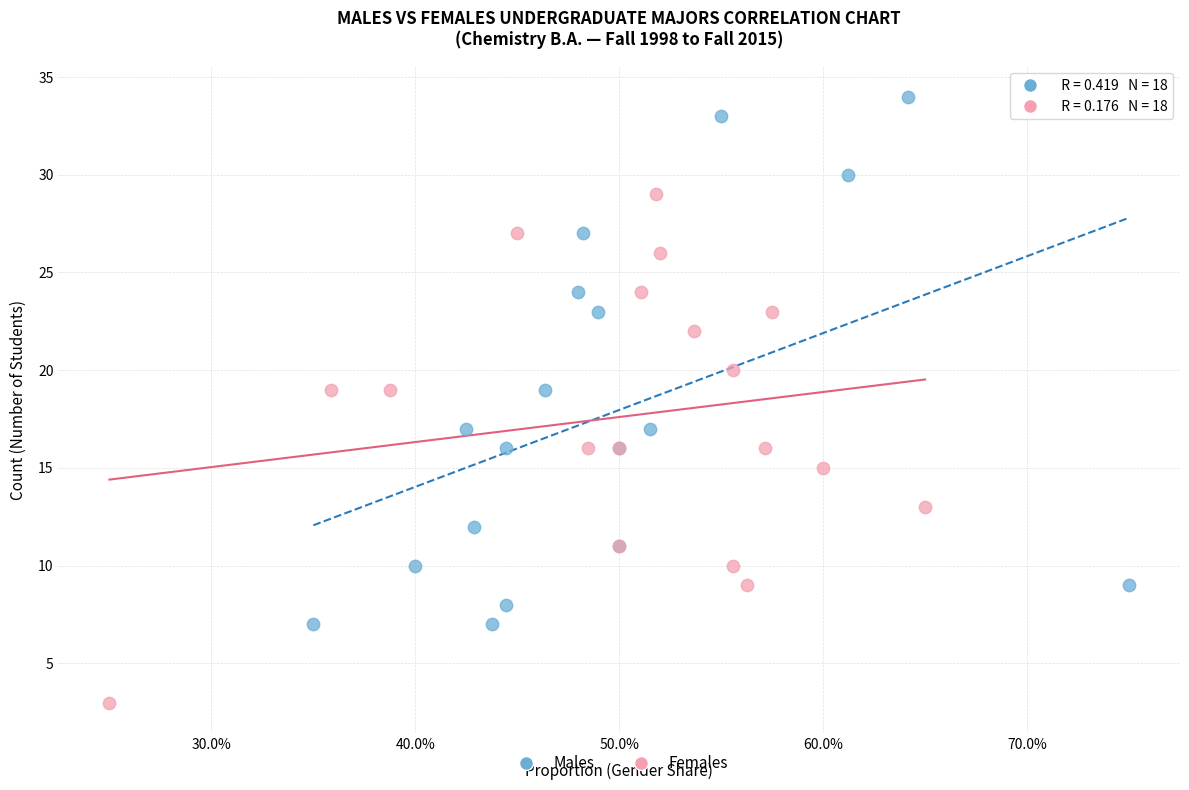

Which series contains the highest Y value?

Males